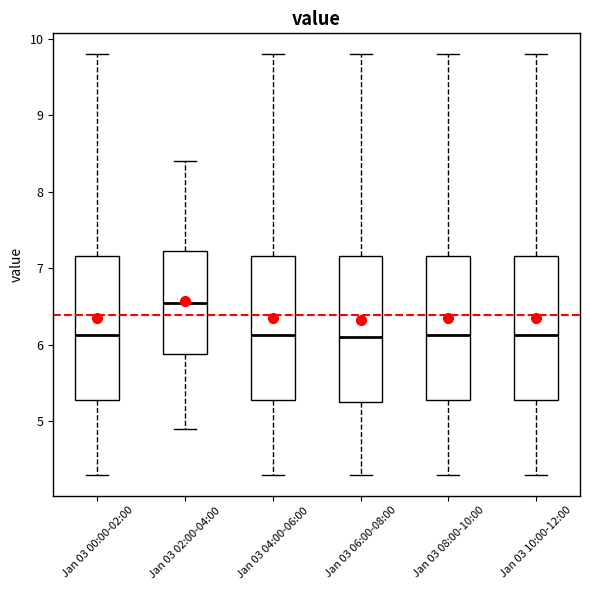

Reading left to right, transcribe this box plot: for each box, give where its median line is, the range the box spans, and where its two whiskers end, as read against the y-axis. The values are not printed on the chart, so give them approximately, as read against the axis.

Jan 03 00:00-02:00: median 6.1, box 5.3 to 7.2, whiskers 4.3 to 9.8
Jan 03 02:00-04:00: median 6.6, box 5.9 to 7.2, whiskers 4.9 to 8.4
Jan 03 04:00-06:00: median 6.1, box 5.3 to 7.2, whiskers 4.3 to 9.8
Jan 03 06:00-08:00: median 6.1, box 5.3 to 7.2, whiskers 4.3 to 9.8
Jan 03 08:00-10:00: median 6.1, box 5.3 to 7.2, whiskers 4.3 to 9.8
Jan 03 10:00-12:00: median 6.1, box 5.3 to 7.2, whiskers 4.3 to 9.8